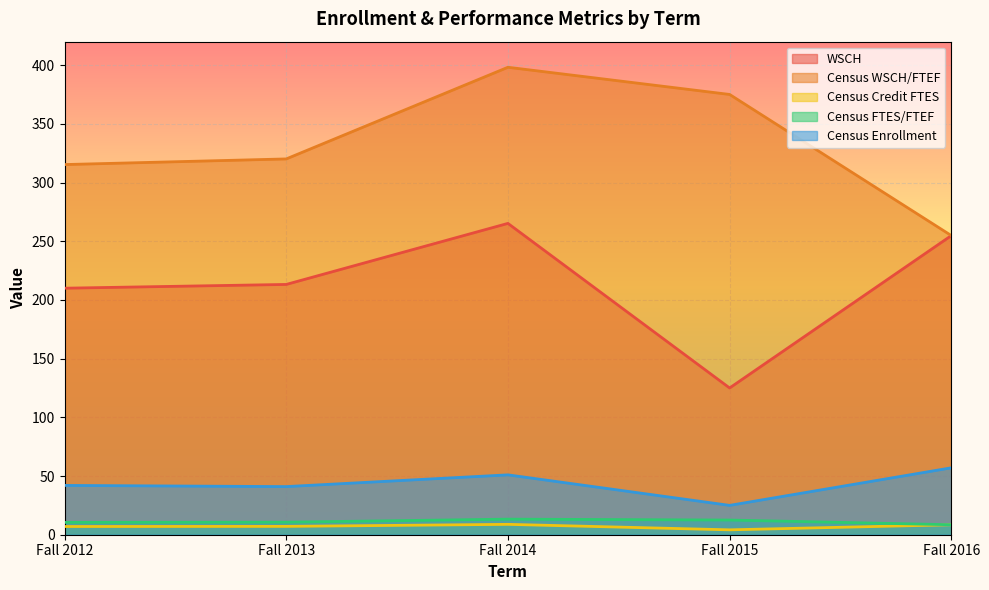

What is the difference between the maximum and minimum values in the WSCH series?

140.2